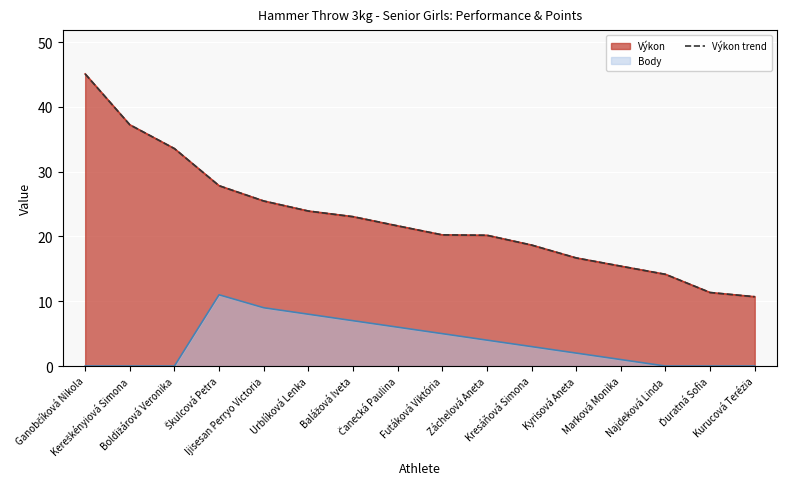

What is the sum of the values at Marková Monika and Čanecká Paulina?

37.1